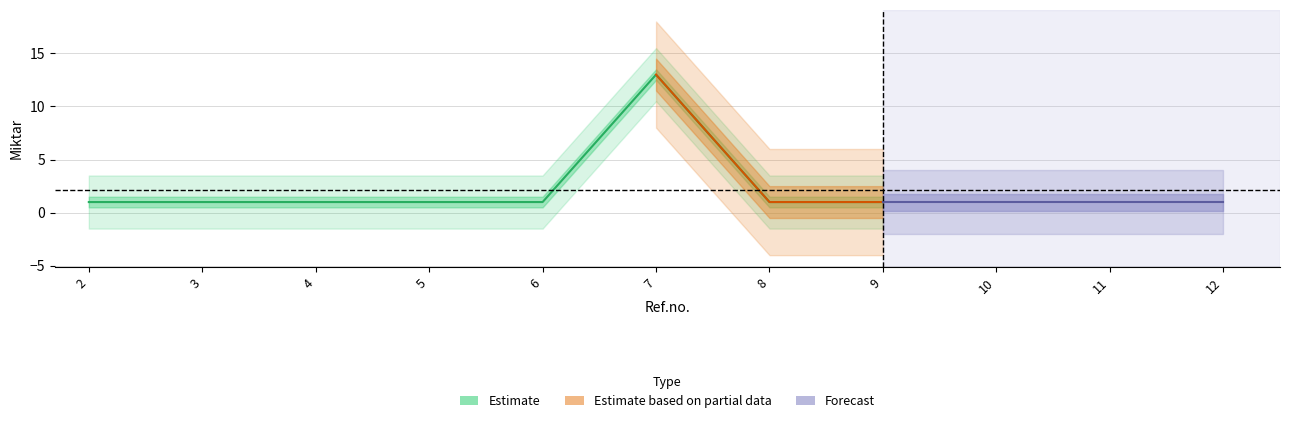

Reading left to right, extract all data points from this chart.

1	1	1	1	1	13	1	1	1	1	1